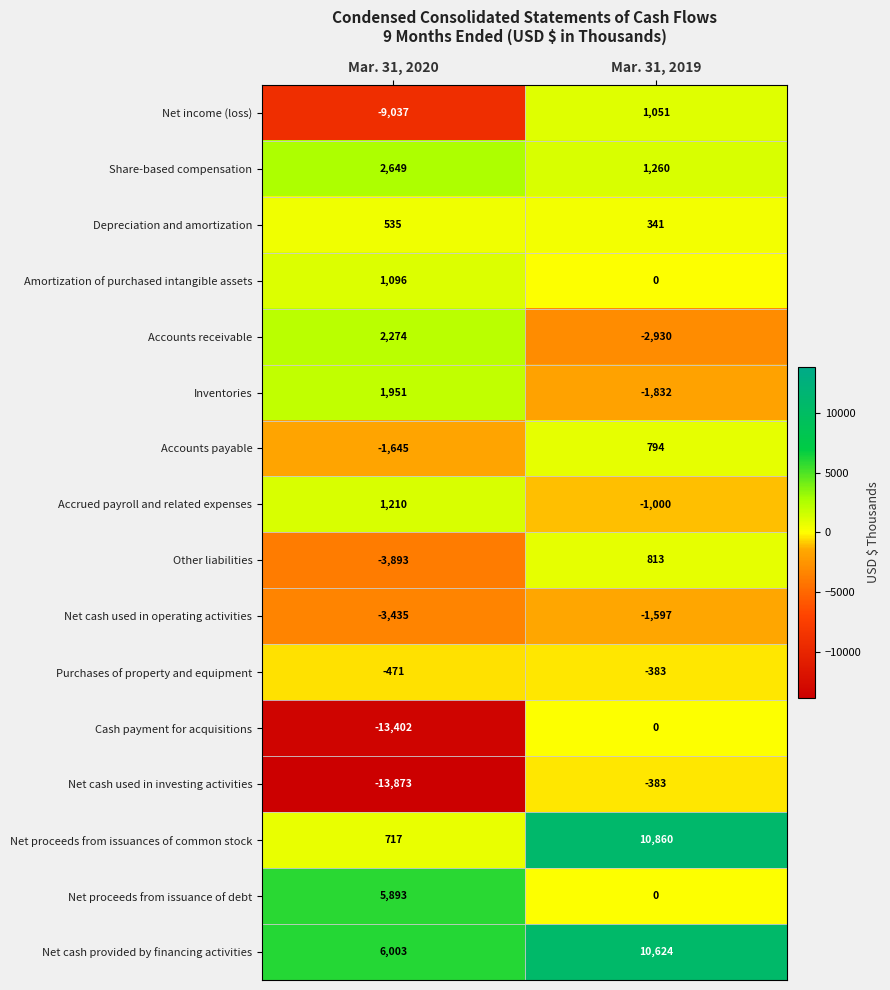

At which label is Purchases of property and equipment closest to -427?

Mar. 31, 2020